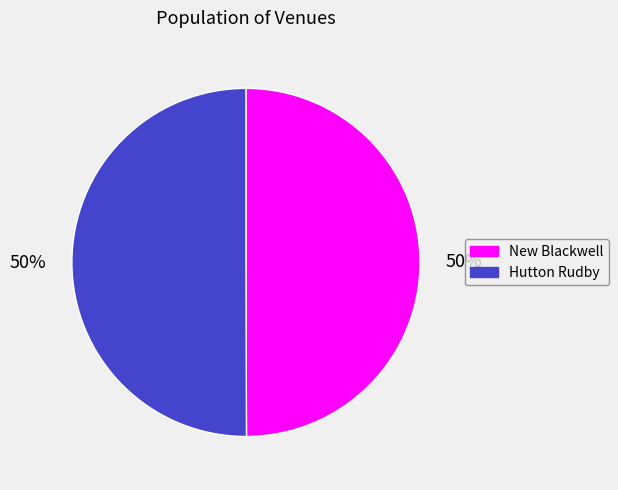

True or false: Hutton Rudby accounts for 56% of the total.

False